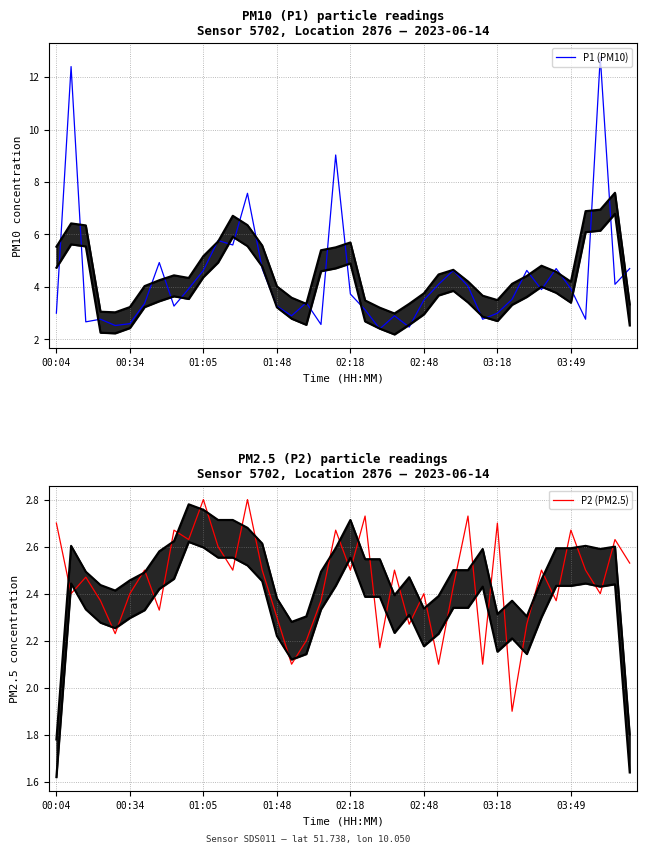

True or false: P1 (PM10) and P2 (PM2.5) cross at least once.

False